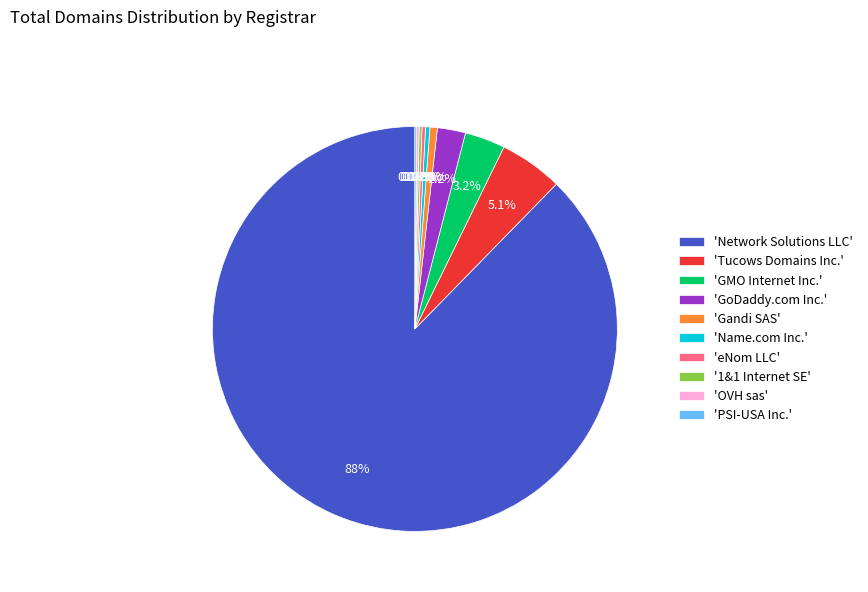

What is the largest slice in the pie chart?

'Network Solutions LLC'